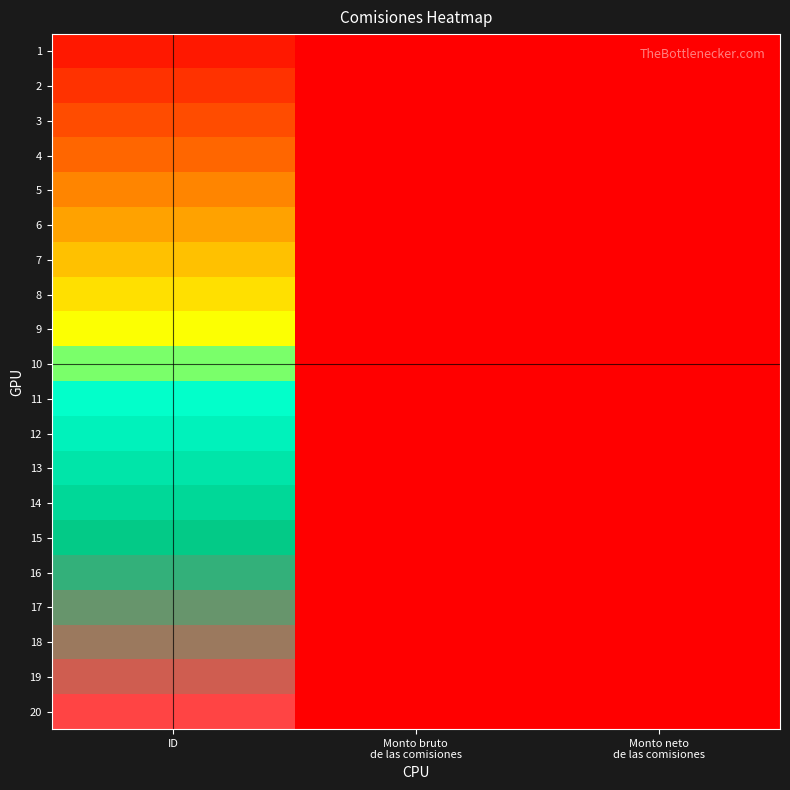

What is the total value across all series at ID?

210